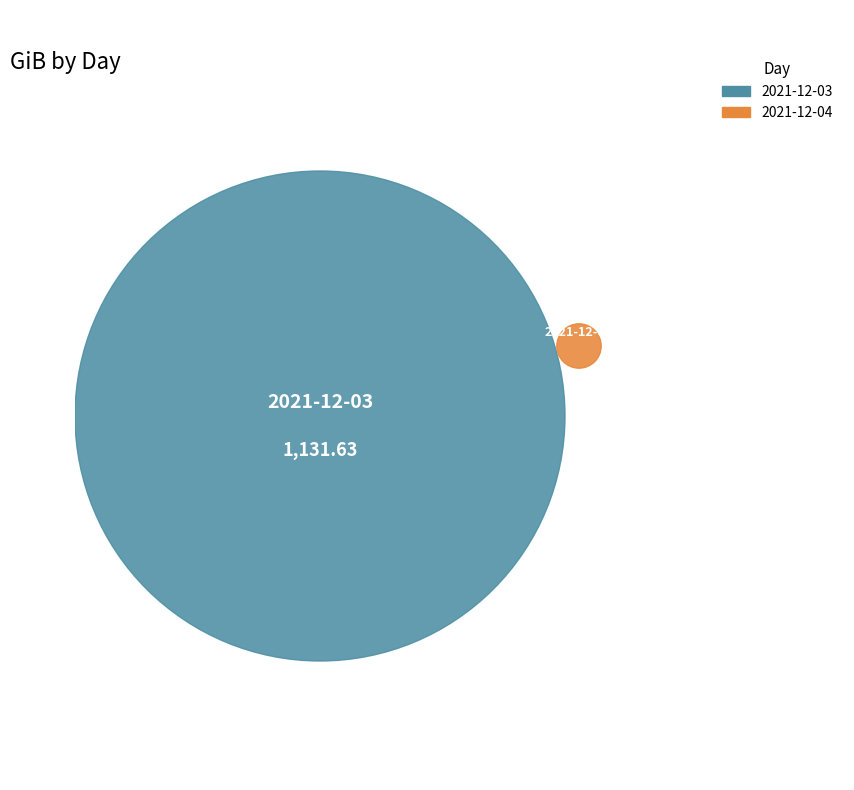

To the nearest percent, what is the difference between the largest and smallest slice percentages?

98%